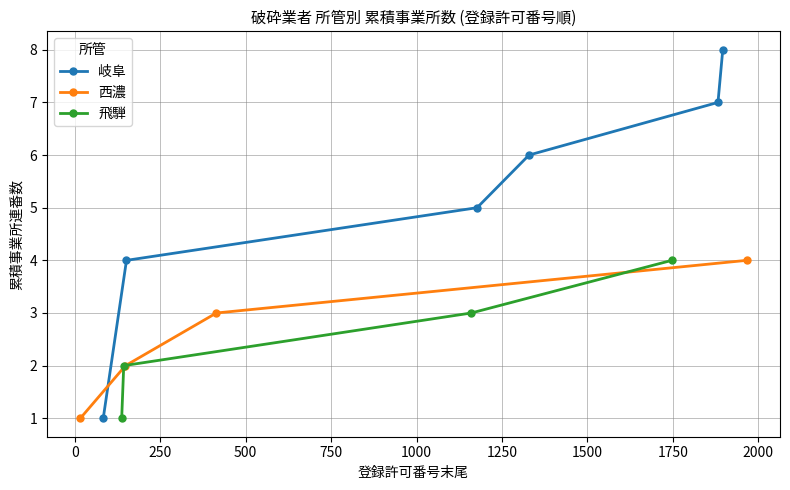

What is the highest value of the 西濃 series?

4